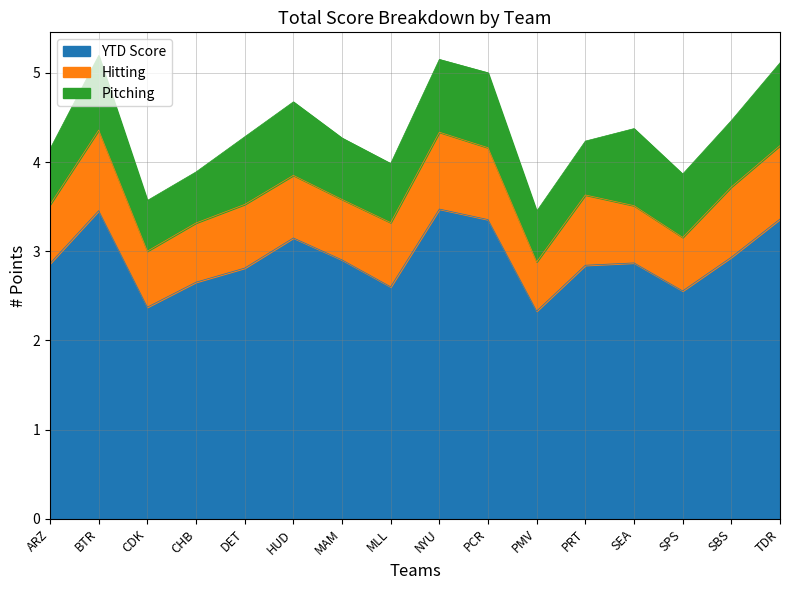

Where is the first local maximum for New Total?

BTR